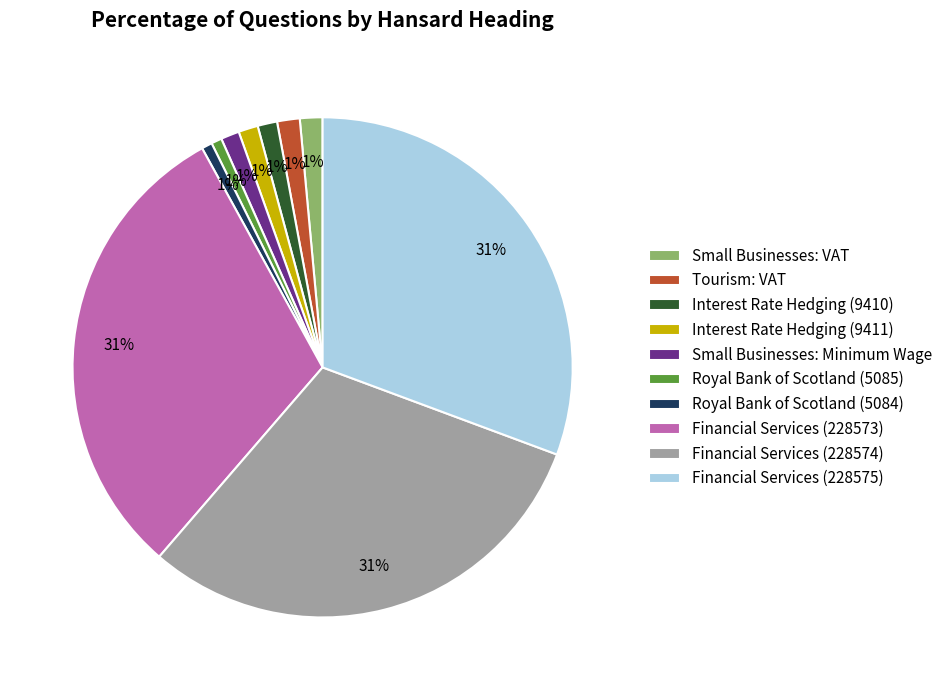

Is Interest Rate Hedging (9411) the majority of the pie?

No